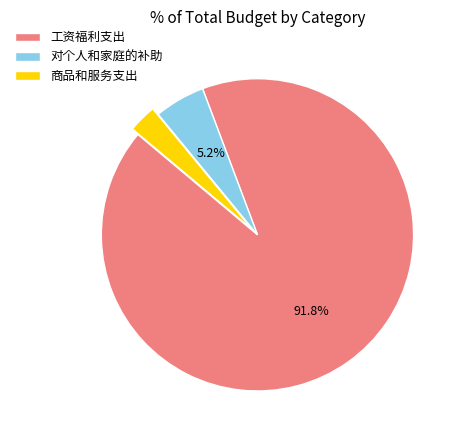

How many segments does this pie chart have?

3